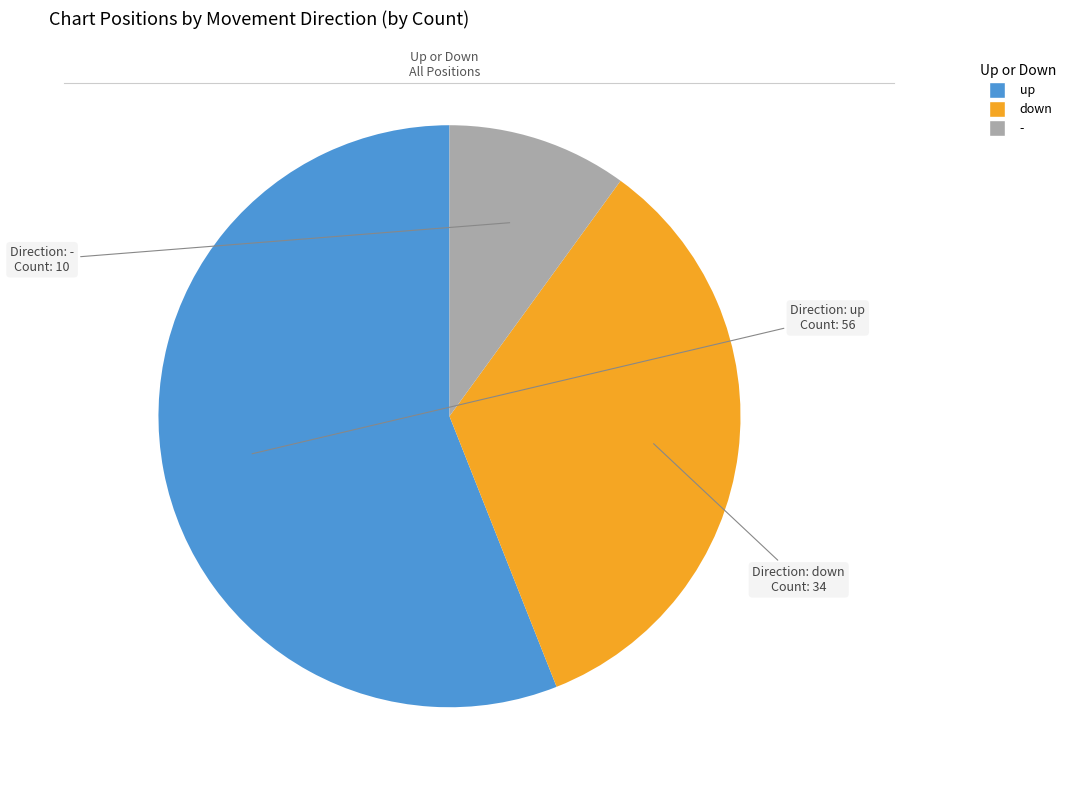

What is the ratio of the value at down to the value at up?

0.6